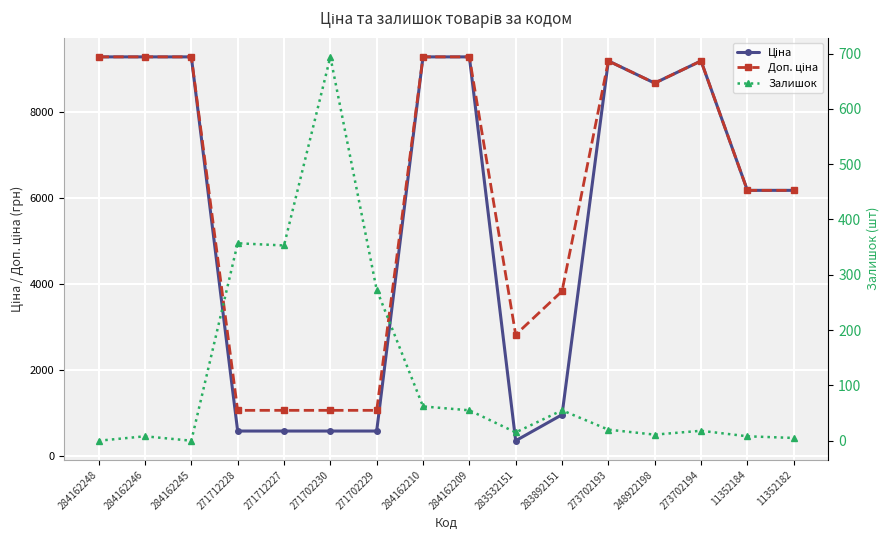

Reading left to right, what are all the values shown in this chart?

Ціна: 284162248=9290.5	284162246=9290.5	284162245=9290.5	271712228=578.1	271712227=578.1	271702230=578.1	271702229=578.1	284162210=9290.5	284162209=9290.5	283532151=352.6	283892151=958.4	273702193=9196.3	248922198=8679.5	273702194=9196.3	11352184=6182.6	11352182=6182.6
Доп. ціна: 284162248=9290.5	284162246=9290.5	284162245=9290.5	271712228=1060.0	271712227=1060.0	271702230=1060.0	271702229=1060.0	284162210=9290.5	284162209=9290.5	283532151=2821.2	283892151=3833.8	273702193=9196.3	248922198=8679.5	273702194=9196.3	11352184=6182.6	11352182=6182.6
Залишок: 284162248=0.0	284162246=8.0	284162245=0.0	271712228=357.0	271712227=353.0	271702230=694.0	271702229=273.0	284162210=62.0	284162209=55.0	283532151=15.0	283892151=55.0	273702193=20.0	248922198=11.0	273702194=18.0	11352184=8.0	11352182=5.0